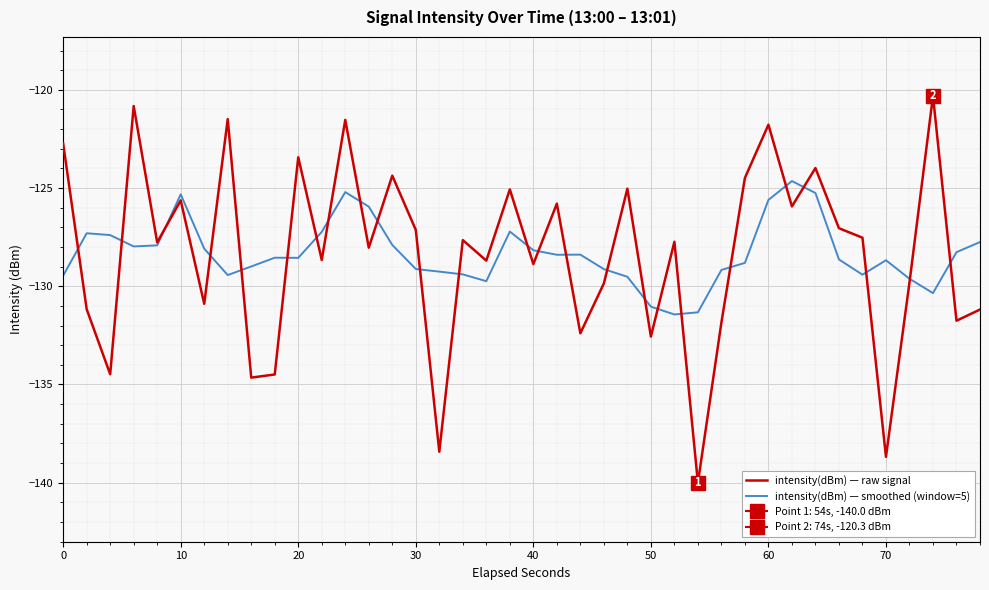

How many interior local peaks does the intensity(dBm) — raw signal series have?

14